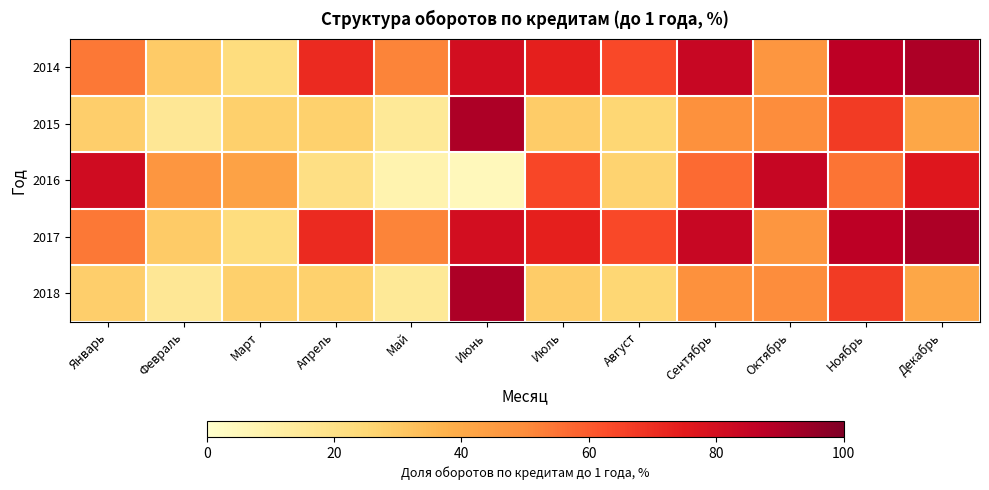

At which category is the sum across all series the highest?

Ноябрь